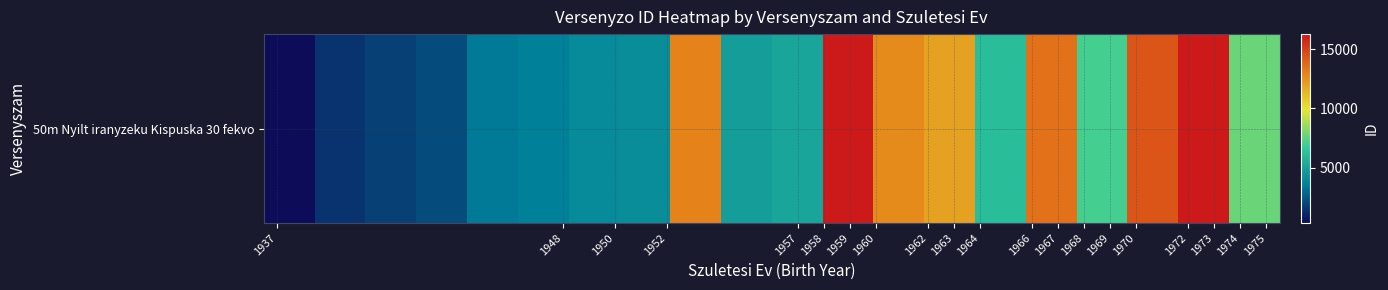

What is the difference between the second highest and second lowest values?

14871